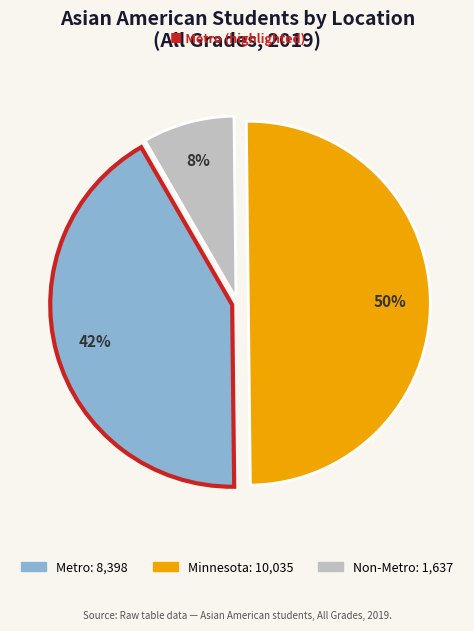

How many slices are in this pie chart?

3